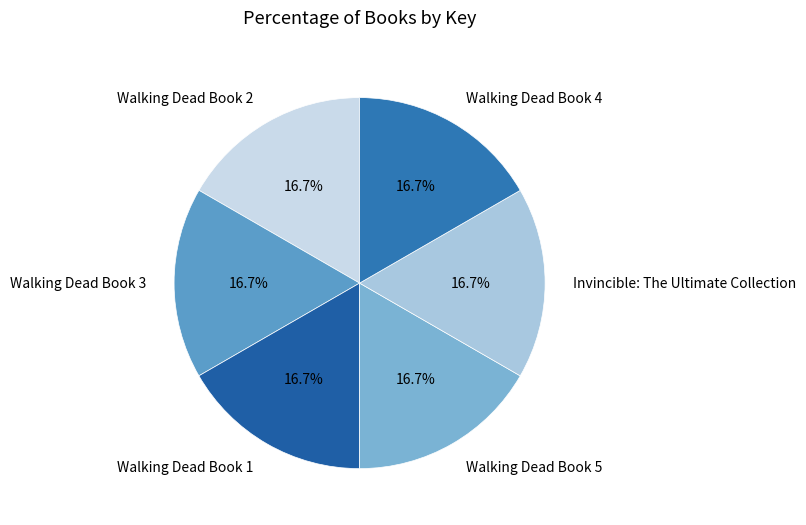

How many segments does this pie chart have?

6